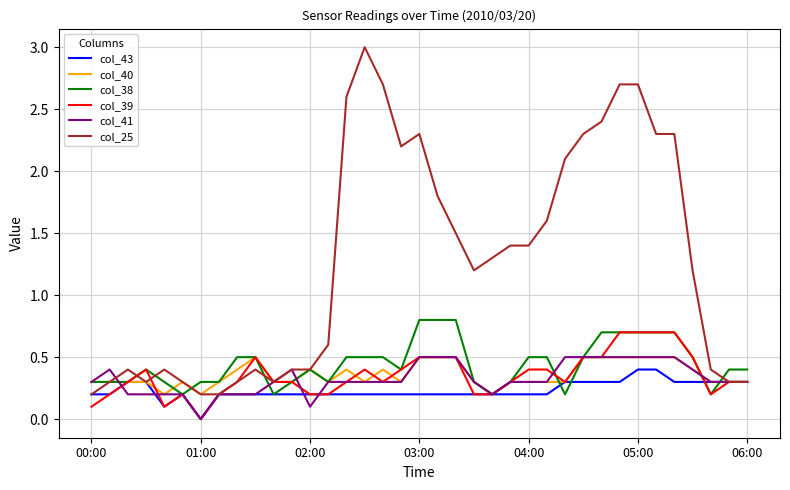

Which series has the largest range (max minus min)?

col_25